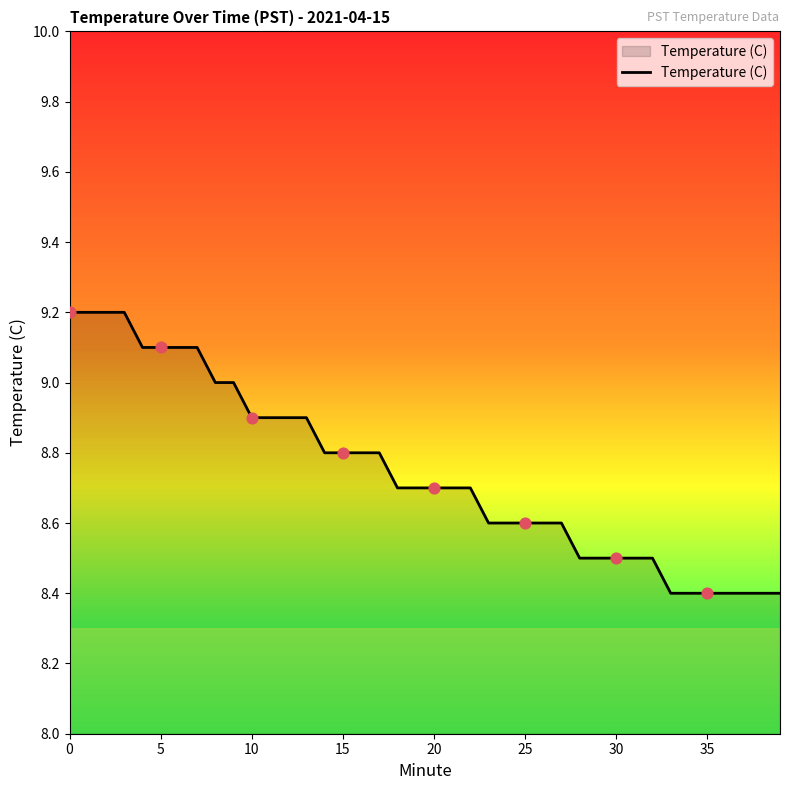

What is the smallest value displayed?

8.4